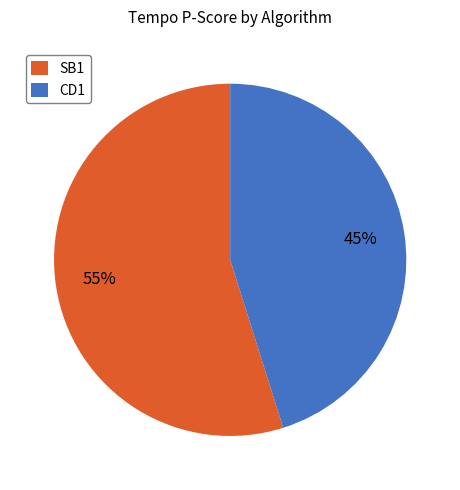

Rank the categories by value from highest to lowest.

SB1, CD1